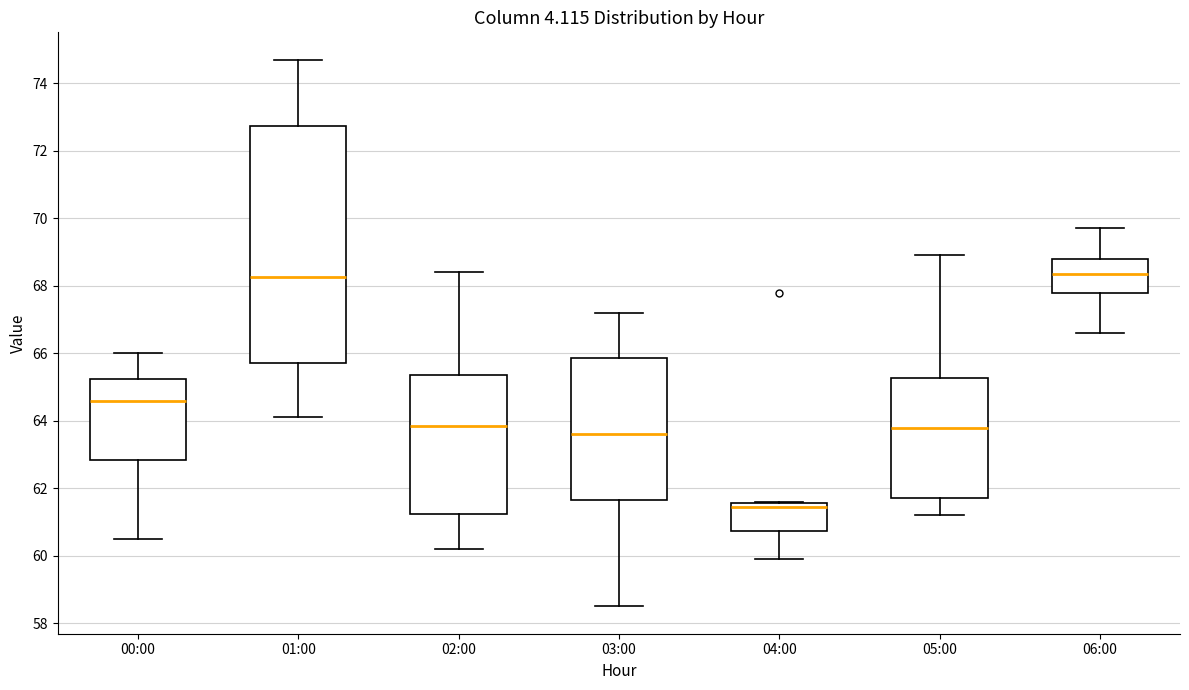

Reading left to right, transcribe this box plot: for each box, give where its median line is, the range the box spans, and where its two whiskers end, as read against the y-axis. The values are not printed on the chart, so give them approximately, as read against the axis.

00:00: median 64.6, box 62.8 to 65.2, whiskers 60.6 to 66.0
01:00: median 68.2, box 65.8 to 72.8, whiskers 64.2 to 74.8
02:00: median 63.8, box 61.2 to 65.4, whiskers 60.2 to 68.4
03:00: median 63.6, box 61.6 to 65.8, whiskers 58.6 to 67.2
04:00: median 61.4, box 60.8 to 61.6, whiskers 60.0 to 61.6
05:00: median 63.8, box 61.8 to 65.2, whiskers 61.2 to 69.0
06:00: median 68.4, box 67.8 to 68.8, whiskers 66.6 to 69.8